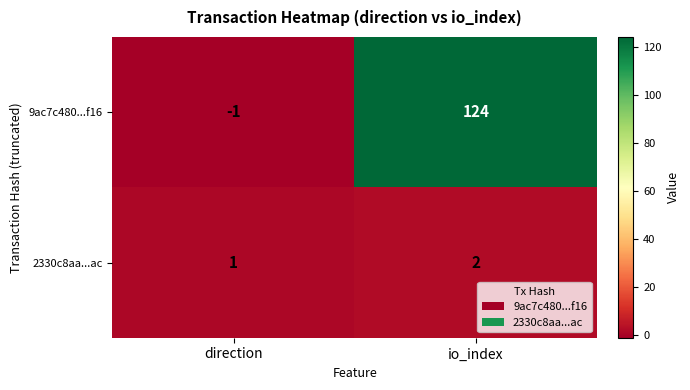

What is the total value across all series at io_index?

126